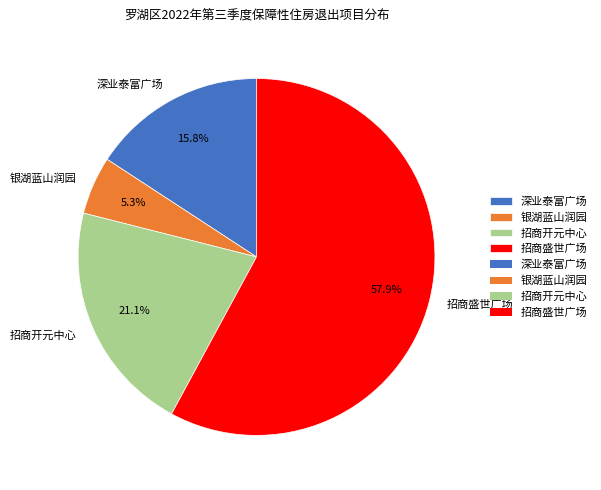

How many slices are in this pie chart?

4